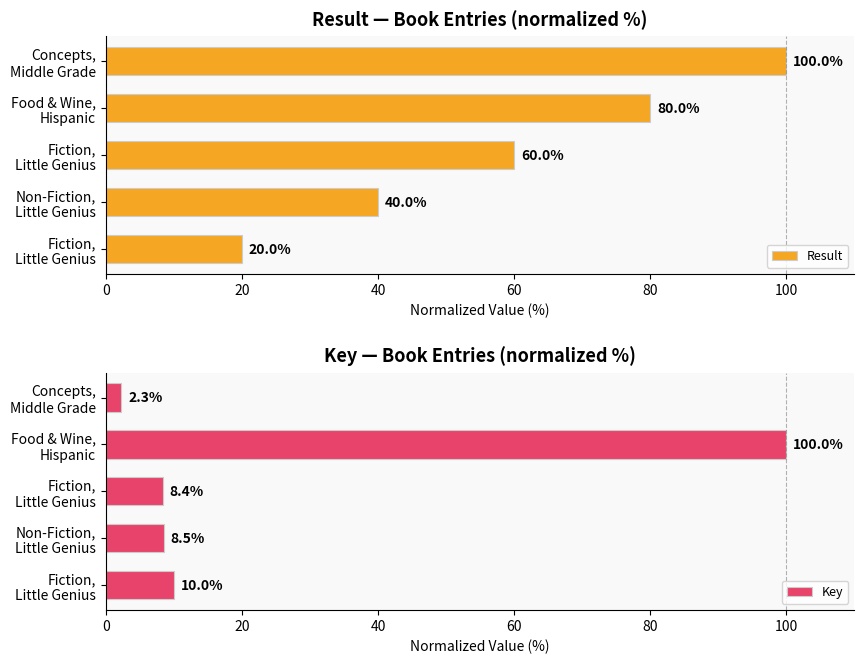

Rank the series by their average value, from lowest to highest.

Key, Result